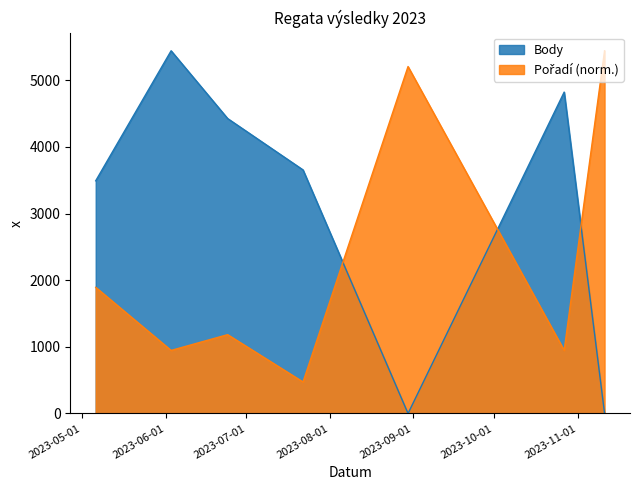

At how many categories does at least one series exceed 4830?

3